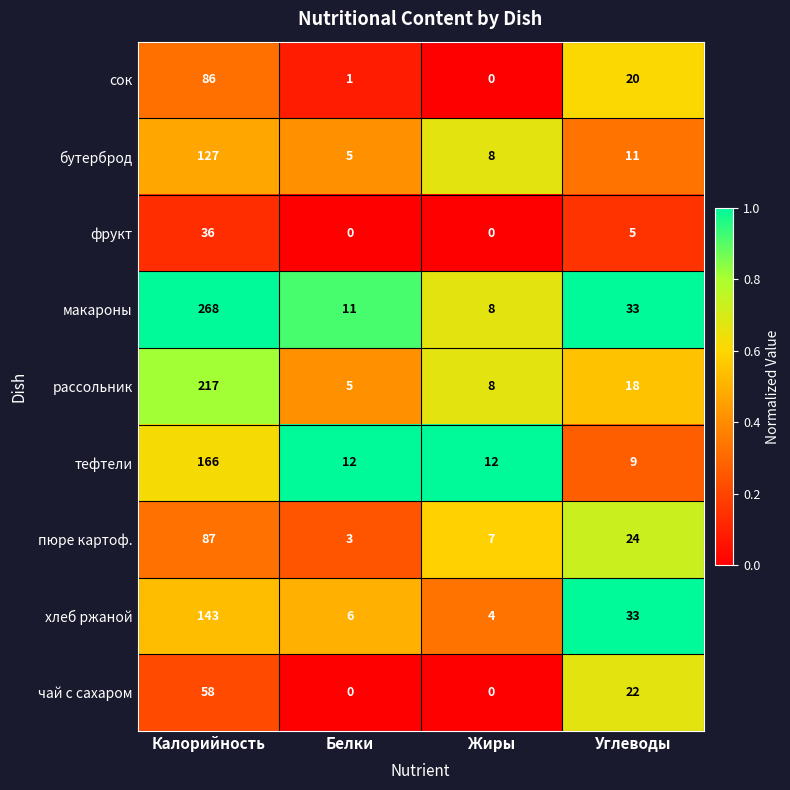

List the series in order of their peak value, highest first.

макароны, рассольник, тефтели, хлеб ржаной, бутерброд, пюре картоф., сок, чай с сахаром, фрукт